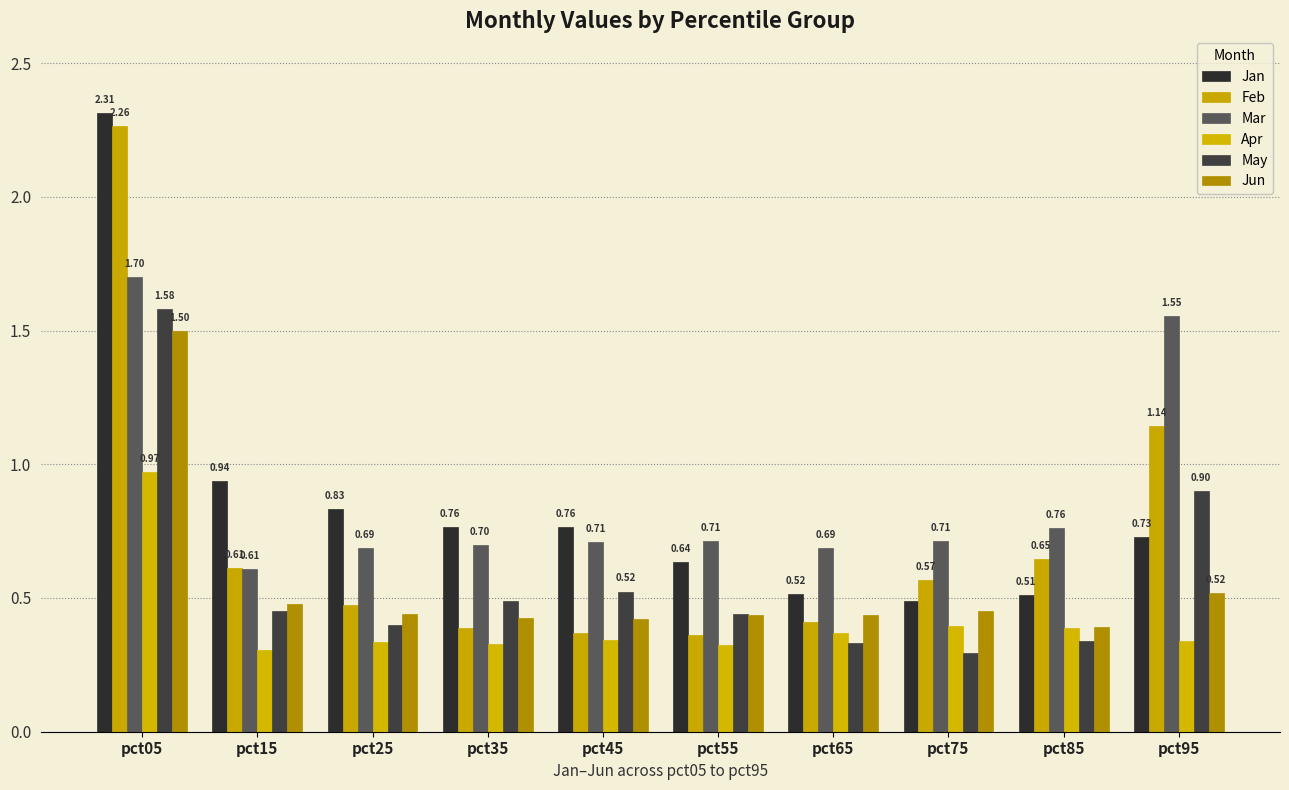

What are all the series names shown in the legend?

Jan, Feb, Mar, Apr, May, Jun